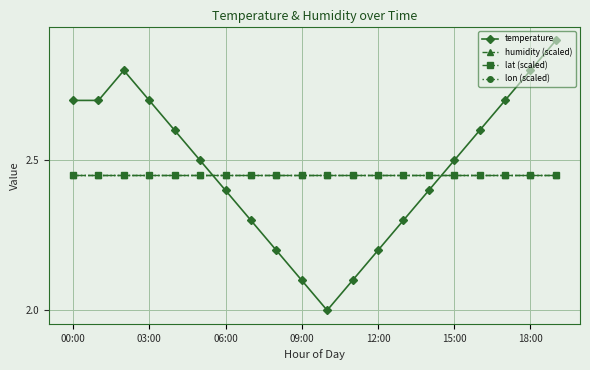

What is the label of the 16th point from the left?

15:00